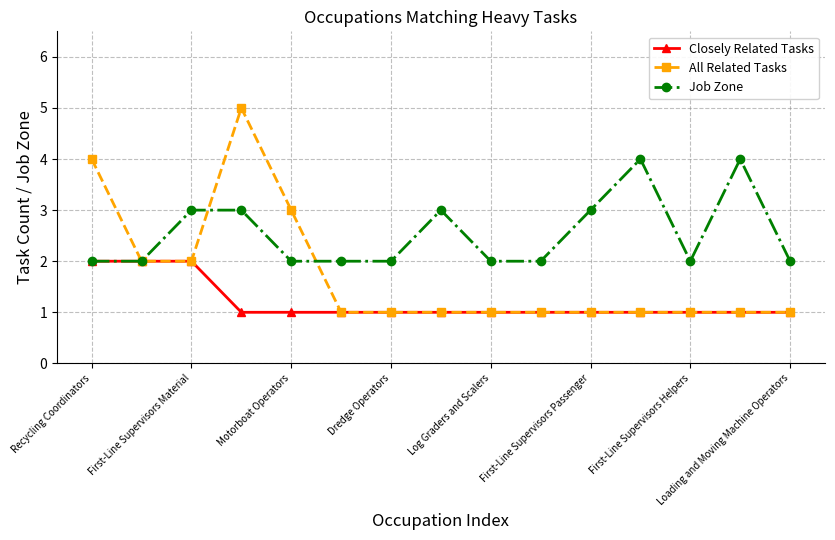

Rank the series by their maximum value, from highest to lowest.

All Related Tasks, Job Zone, Closely Related Tasks